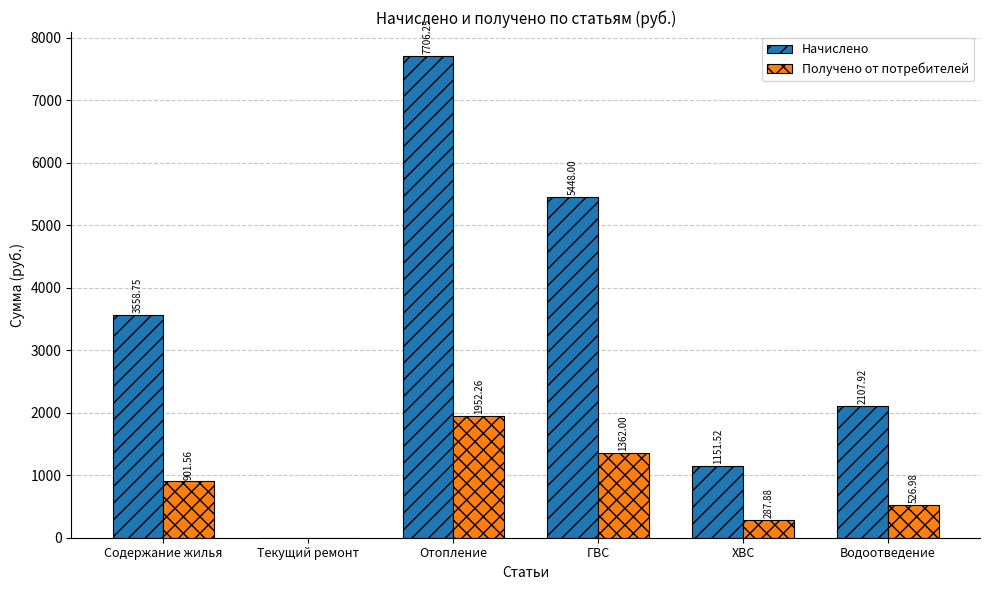

Which series changed the most between Отопление and ХВС?

Начислено